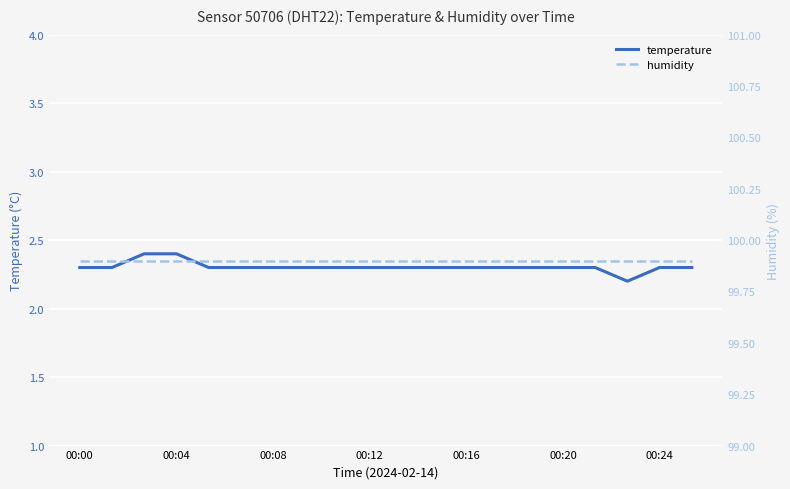

The temperature series shows 2.3 at 00:24. True or false?

True